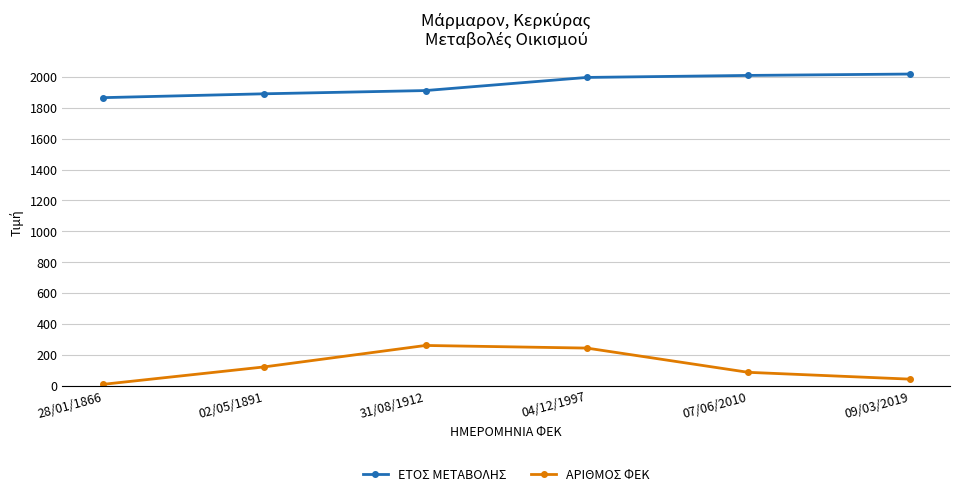

At which category does ΑΡΙΘΜΟΣ ΦΕΚ reach its first local peak?

31/08/1912